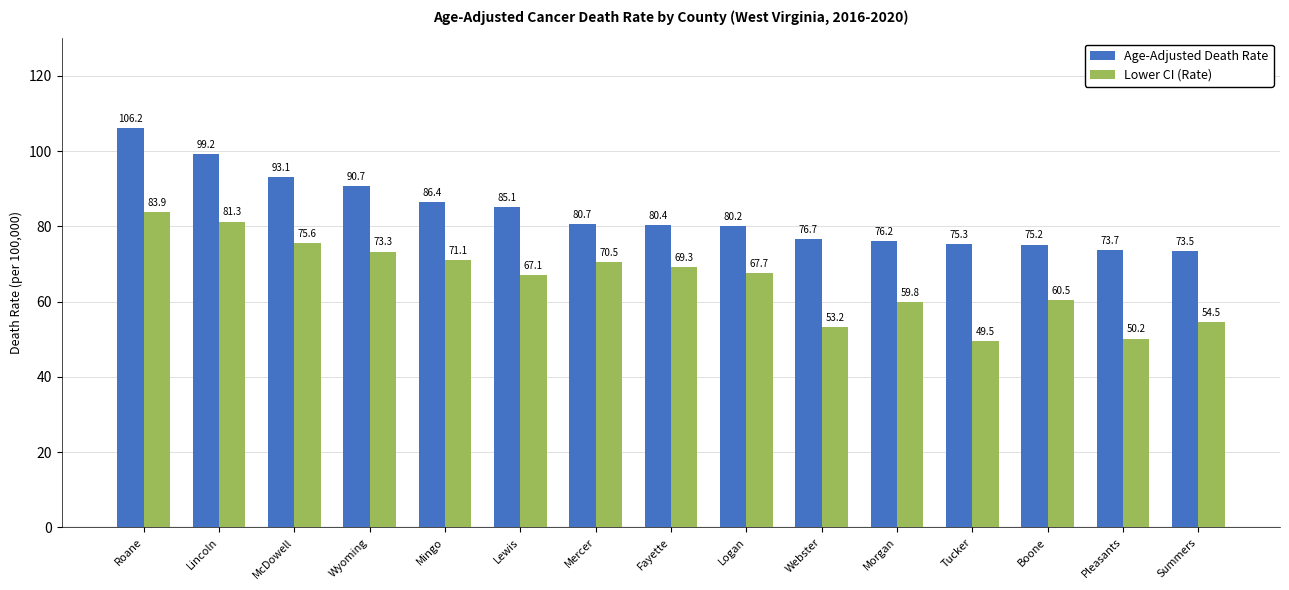

How many bars are there in each group?

2